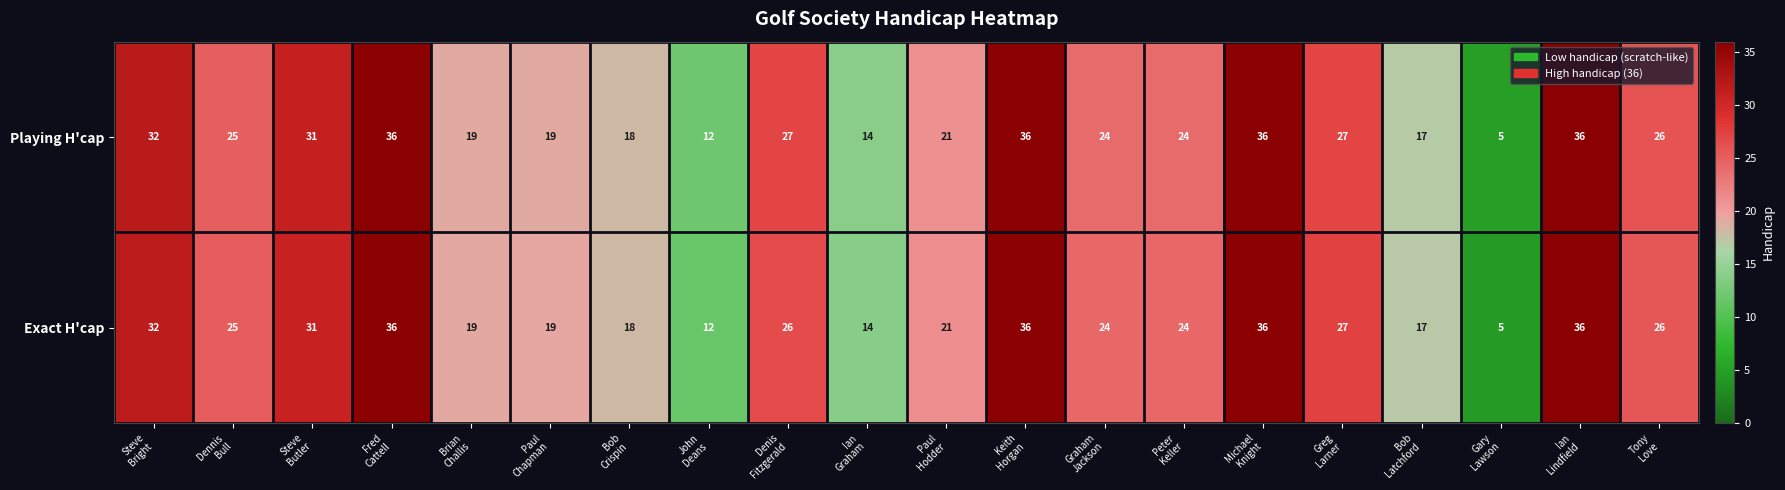

What is the maximum value shown in the chart?

36